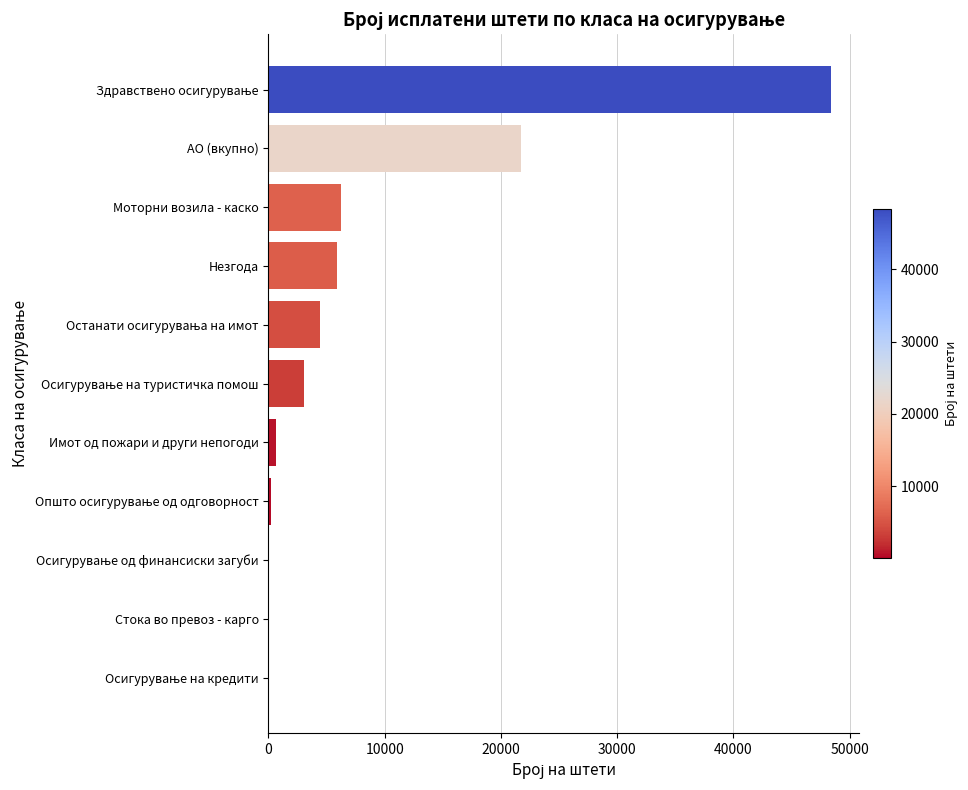

Count the number of categories in the chart.

11